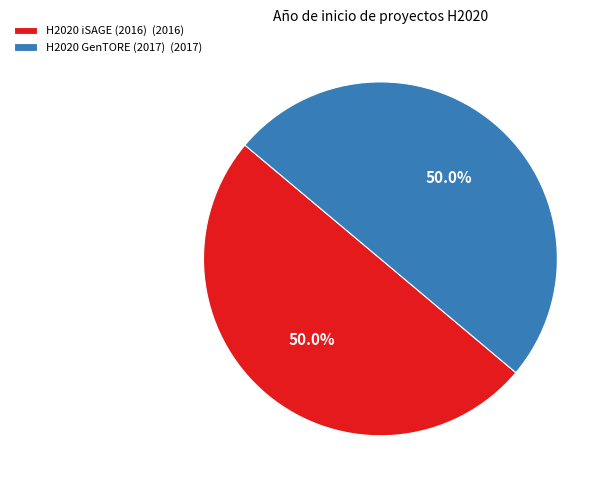

What percentage is NOT represented by H2020 GenTORE (2017) (2017)?

50.0%